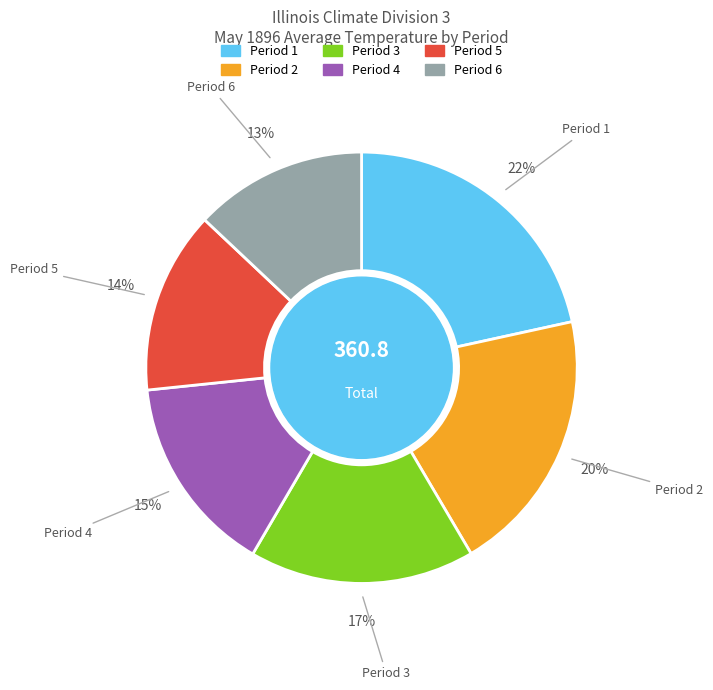

Is there any slice that represents more than half of the pie?

No